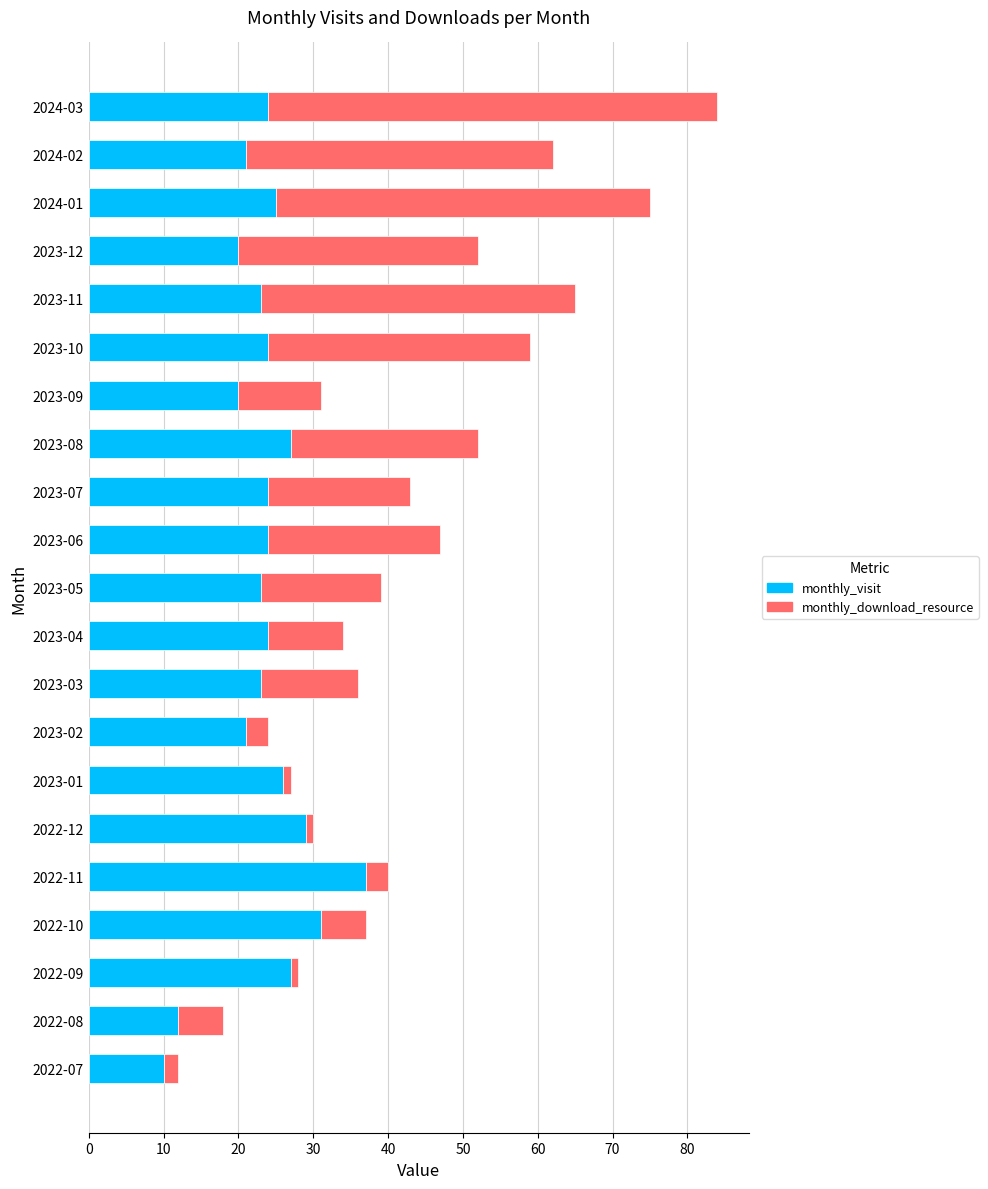

Is it true that monthly_visit equals 40 at 2023-06?

False